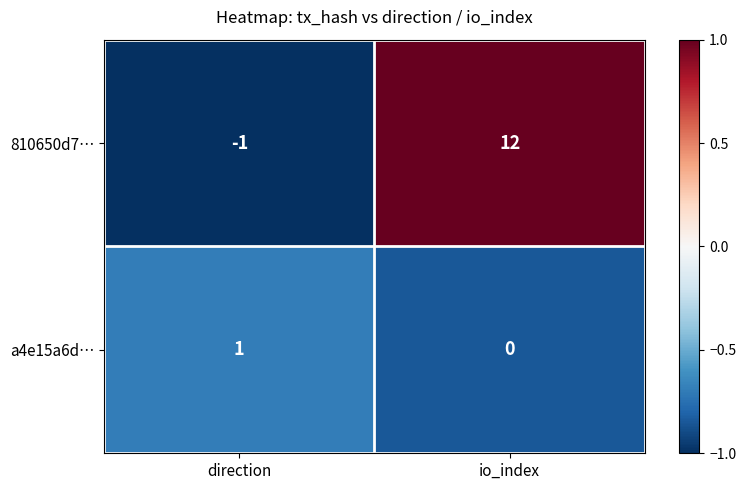

At which label is a4e15a6d… closest to 0?

io_index